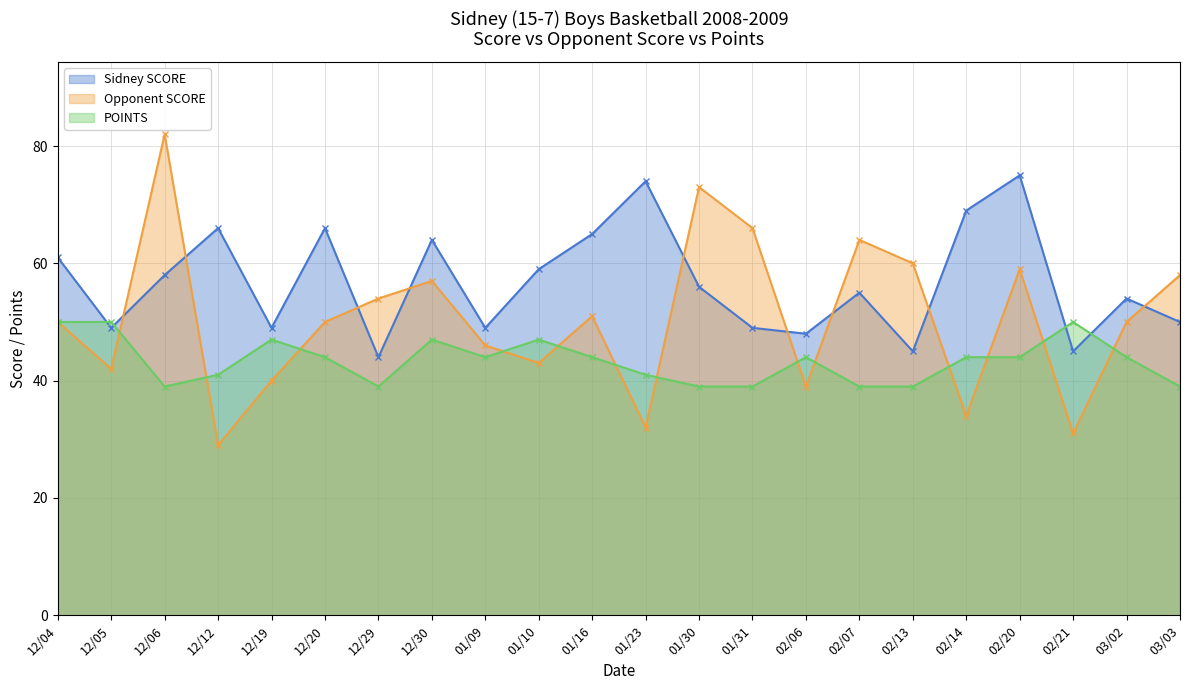

What is the label of the 6th point from the right?

02/13